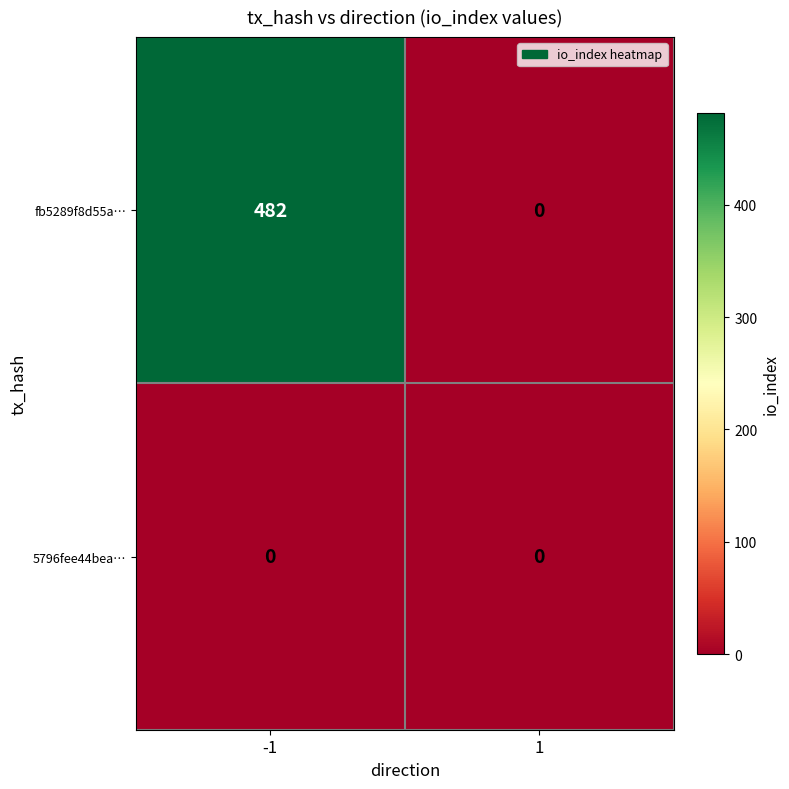

List the labels in order of fb5289f8d55a… value, largest first.

-1, 1